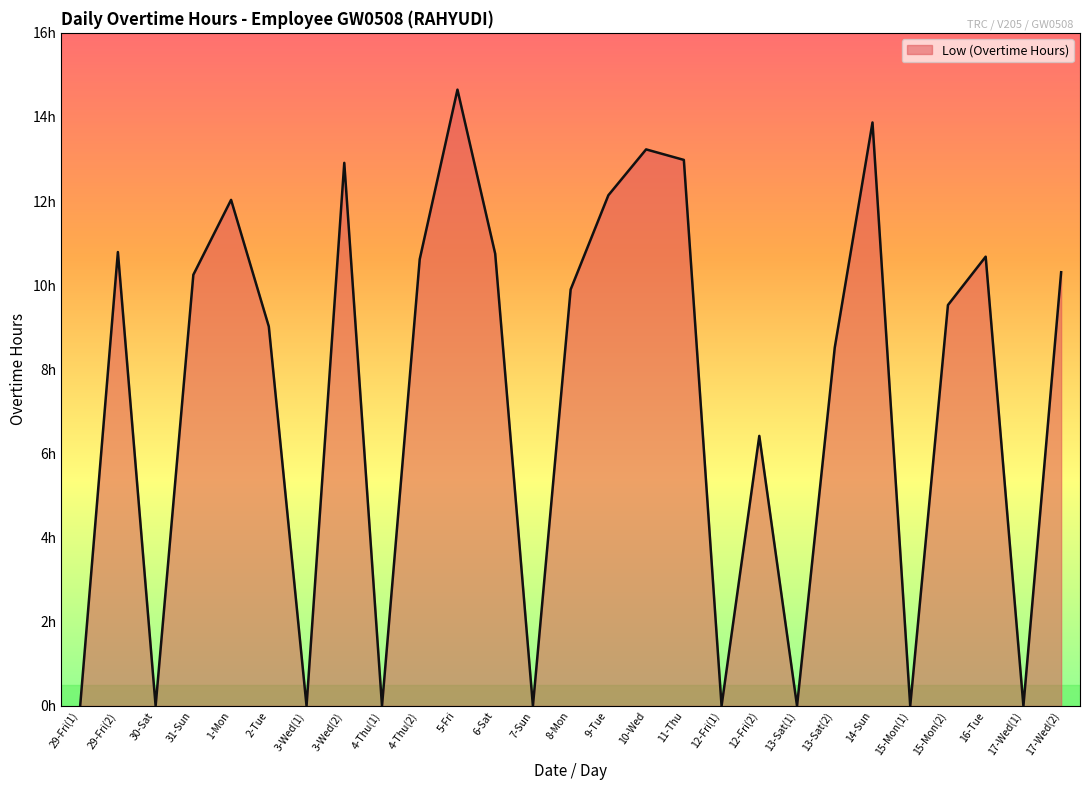

What is the label of the 6th point from the right?

14-Sun